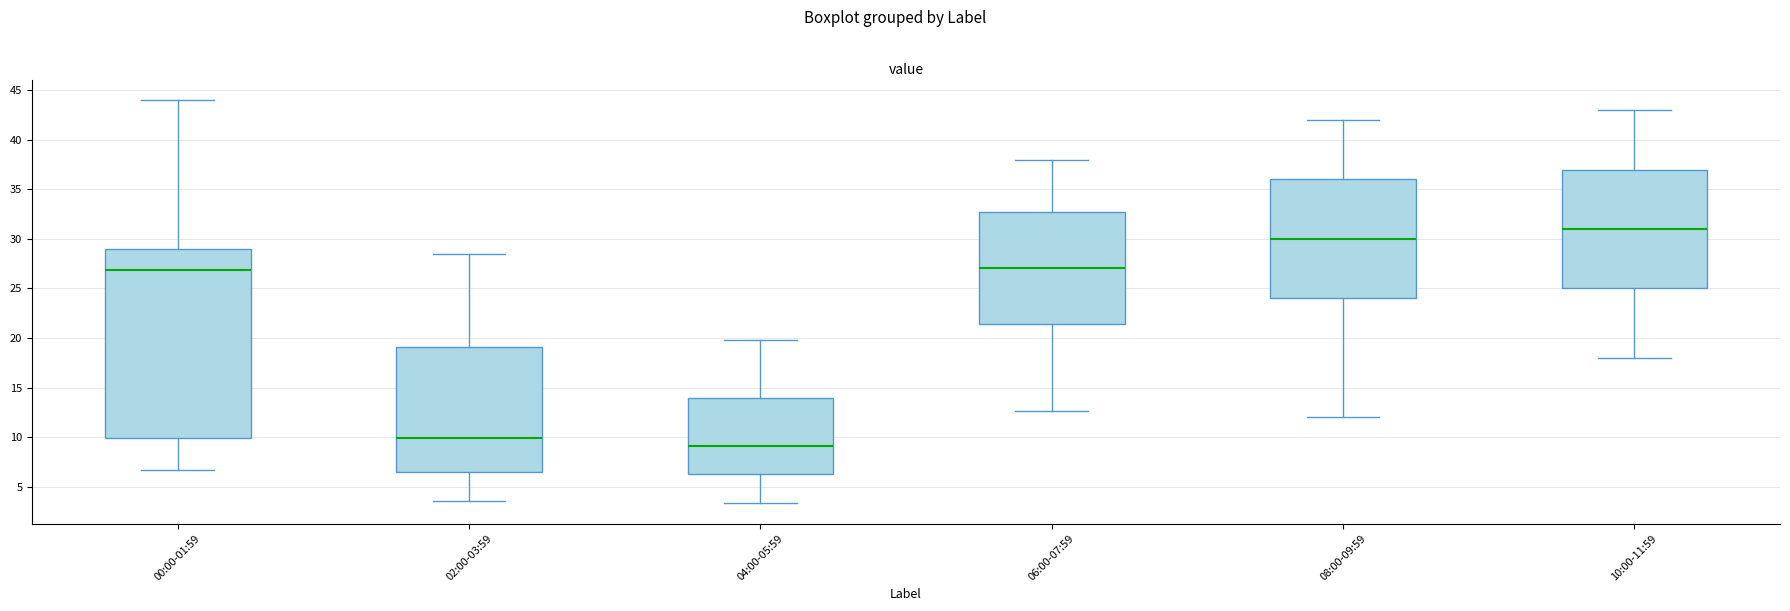

Reading left to right, read every box against the y-axis: the position of its median line, the range the box covers, and the ends of its whiskers. The values are not printed on the chart, so give them approximately, as read against the axis.

00:00-01:59: median 27.0, box 10.0 to 29.0, whiskers 6.5 to 44.0
02:00-03:59: median 10.0, box 6.5 to 19.0, whiskers 3.5 to 28.5
04:00-05:59: median 9.0, box 6.0 to 14.0, whiskers 3.5 to 20.0
06:00-07:59: median 27.0, box 21.5 to 33.0, whiskers 12.5 to 38.0
08:00-09:59: median 30.0, box 24.0 to 36.0, whiskers 12.0 to 42.0
10:00-11:59: median 31.0, box 25.0 to 37.0, whiskers 18.0 to 43.0